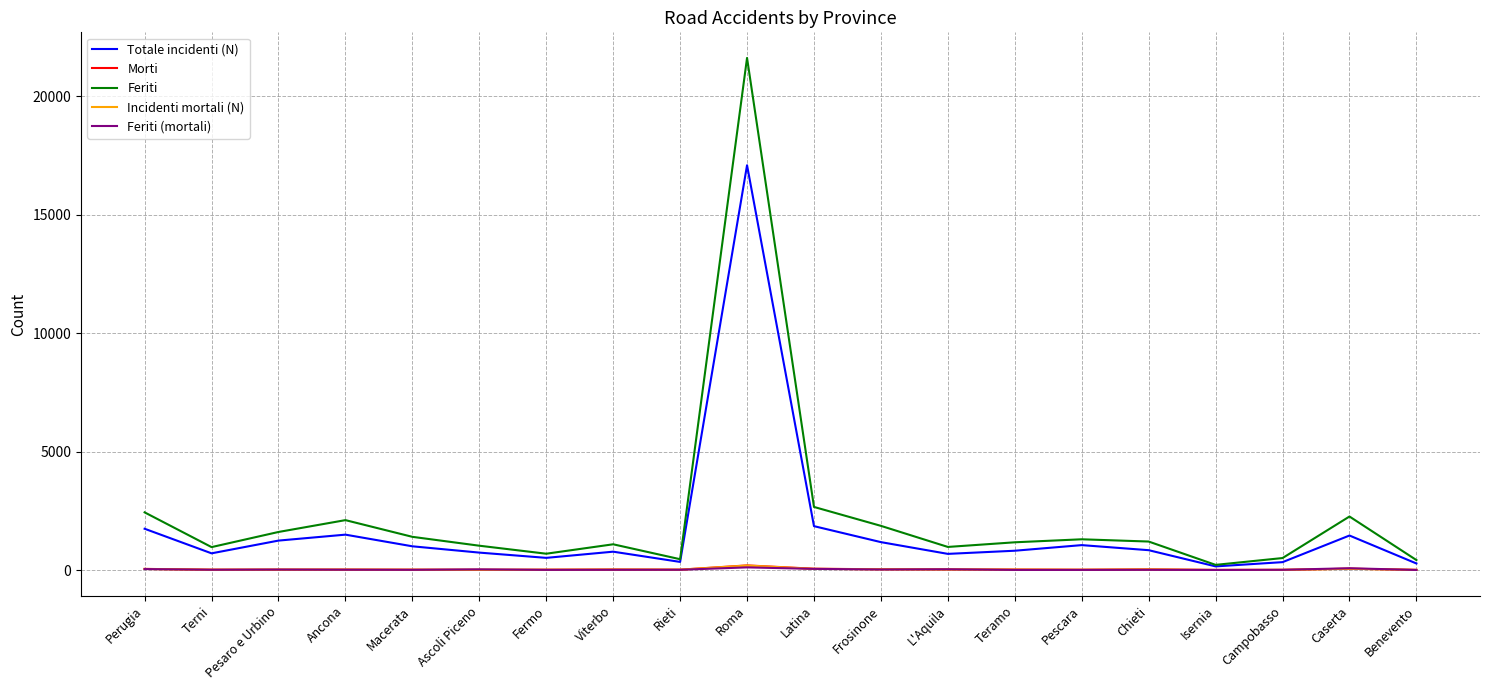

What is the difference between the Totale incidenti (N) values at Ancona and Rieti?

1151